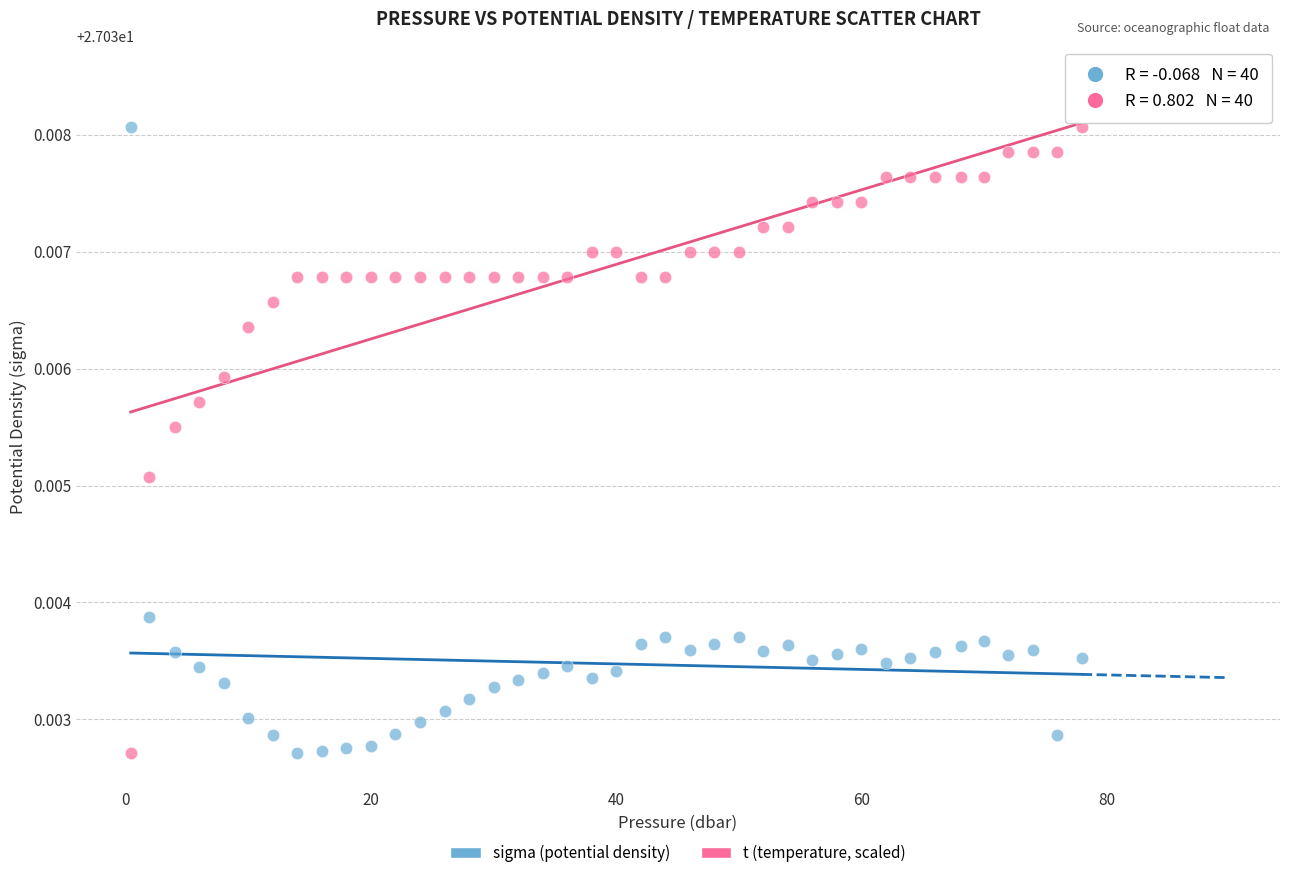

What is the X range (max minus min) for the scatter plot?

77.6